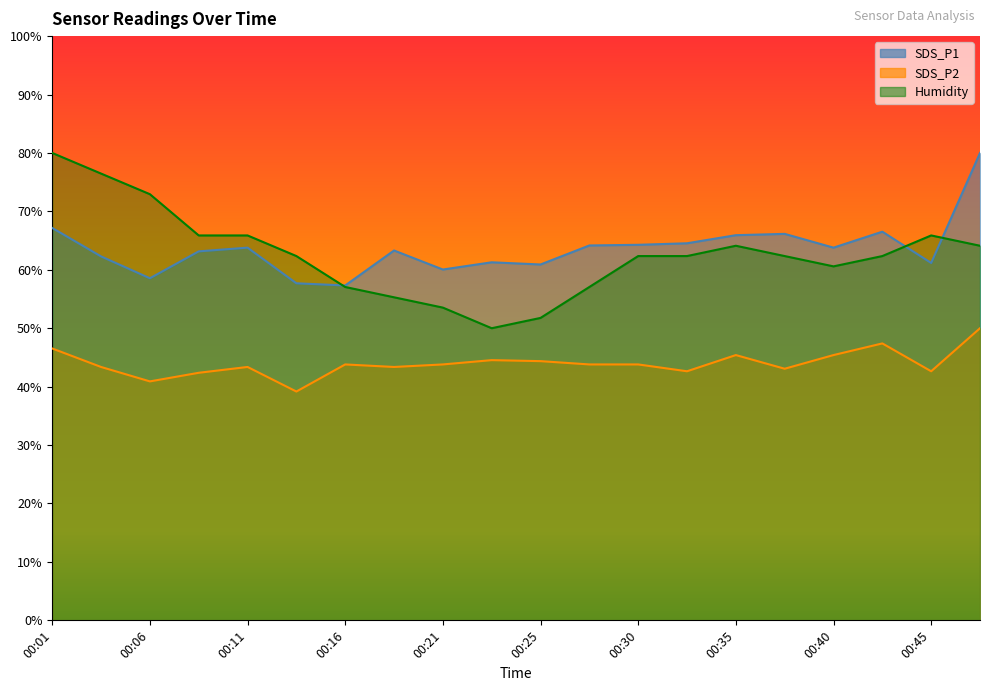

Reading right to left, transcribe all the data shown in this chart.

SDS_P1: 00:48=80.0	00:45=61.2	00:43=66.5	00:40=63.8	00:38=66.2	00:35=65.9	00:33=64.5	00:30=64.3	00:28=64.2	00:25=60.9	00:23=61.3	00:21=60.0	00:18=63.3	00:16=57.3	00:13=57.7	00:11=63.8	00:08=63.2	00:06=58.6	00:03=62.3	00:01=67.2
SDS_P2: 00:48=50.0	00:45=42.6	00:43=47.4	00:40=45.4	00:38=43.1	00:35=45.4	00:33=42.6	00:30=43.8	00:28=43.8	00:25=44.4	00:23=44.5	00:21=43.8	00:18=43.4	00:16=43.8	00:13=39.2	00:11=43.4	00:08=42.4	00:06=40.9	00:03=43.4	00:01=46.5
Humidity: 00:48=64.1	00:45=65.9	00:43=62.4	00:40=60.6	00:38=62.4	00:35=64.1	00:33=62.4	00:30=62.4	00:28=57.1	00:25=51.8	00:23=50.0	00:21=53.5	00:18=55.3	00:16=57.1	00:13=62.4	00:11=65.9	00:08=65.9	00:06=72.9	00:03=76.5	00:01=80.0